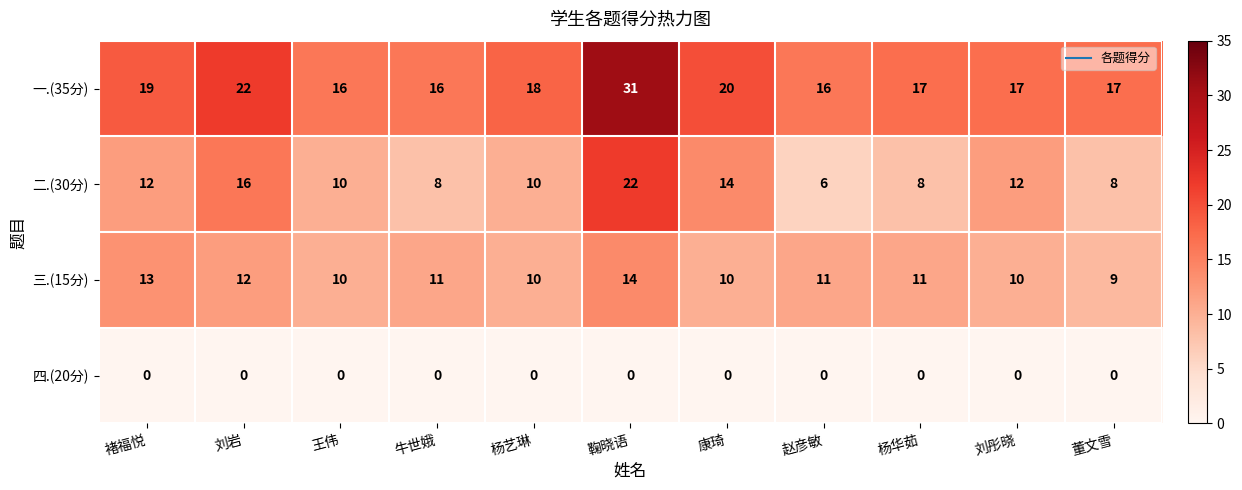

Read the 三.(15分) value at 王伟.

10